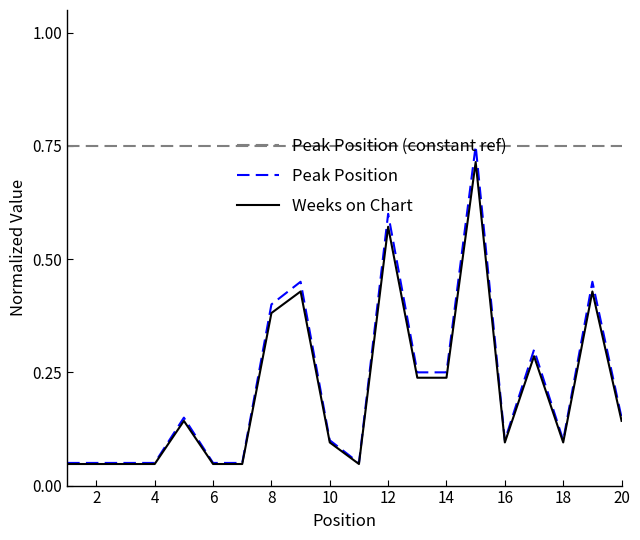

Which series has the widest spread of values?

Peak Position